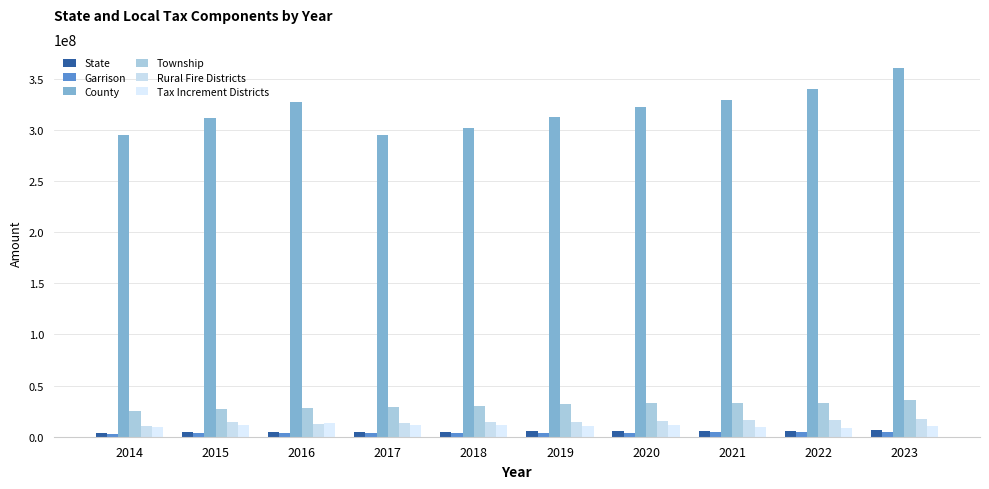

Is the value of Garrison at 2018 greater than the value of State at 2015?

No